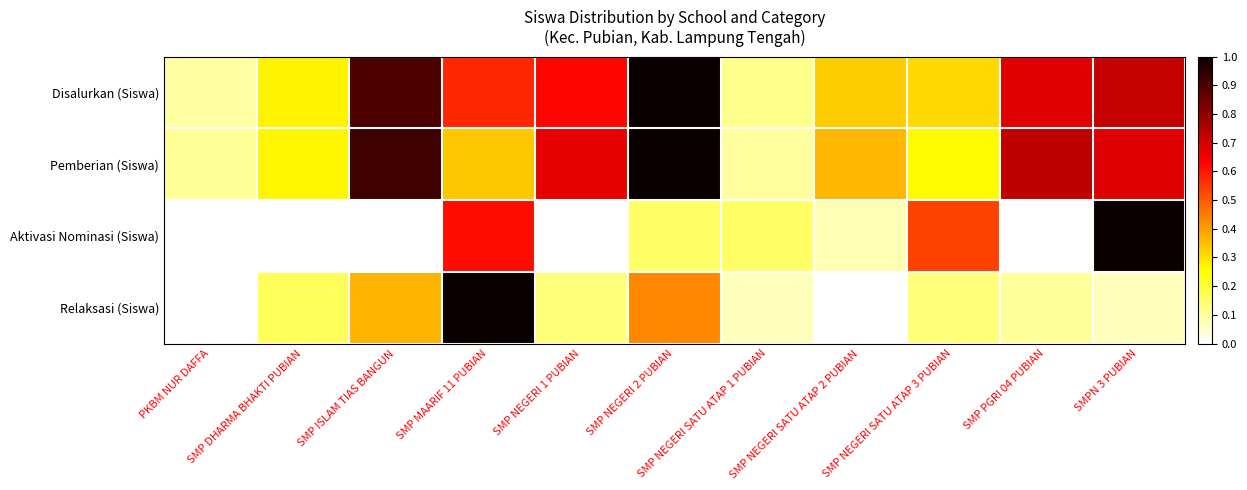

Rank the series by their maximum value, from highest to lowest.

Disalurkan (Siswa), Pemberian (Siswa), Aktivasi Nominasi (Siswa), Relaksasi (Siswa)